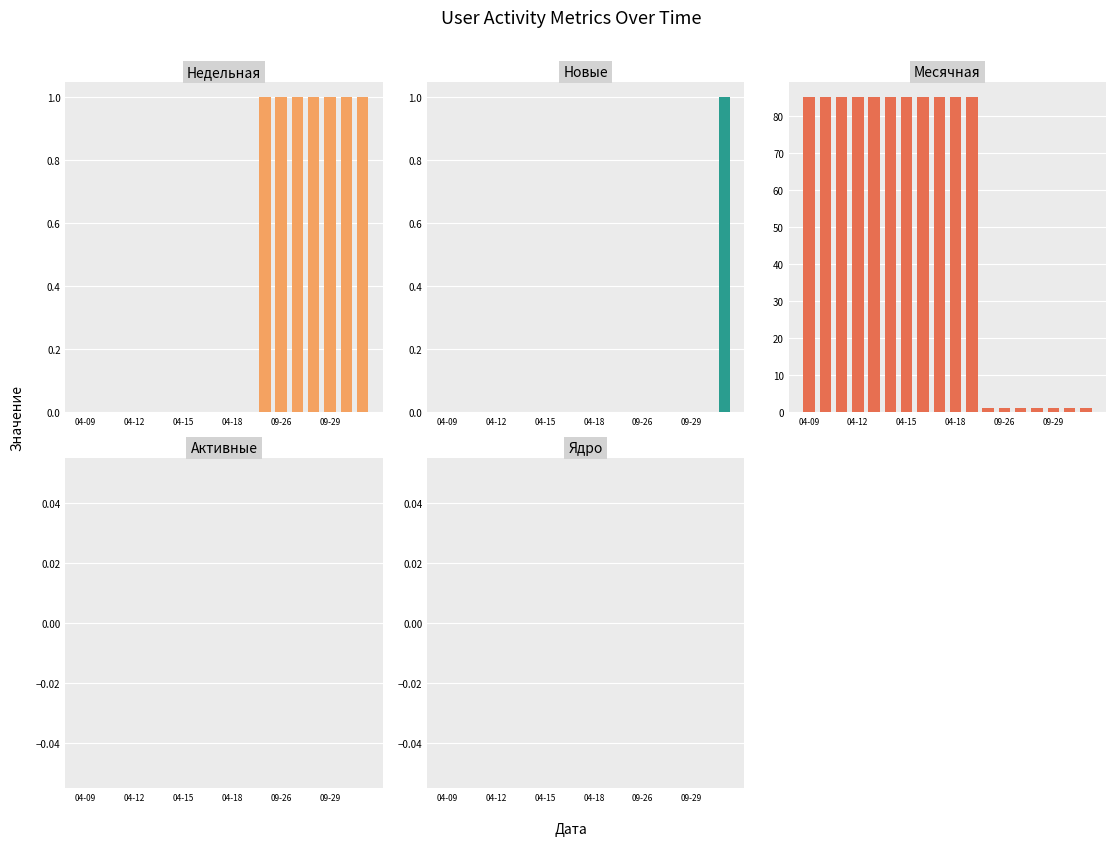

At which category is the sum across all series the highest?

04-09